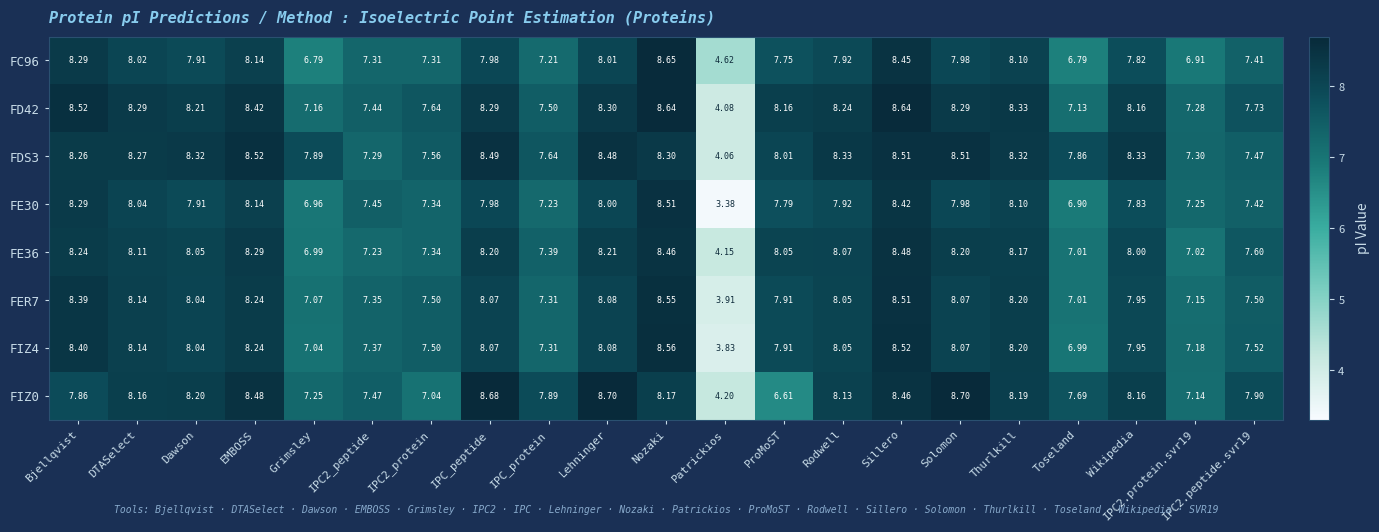

At which label is FIZ4 closest to 6?

Toseland